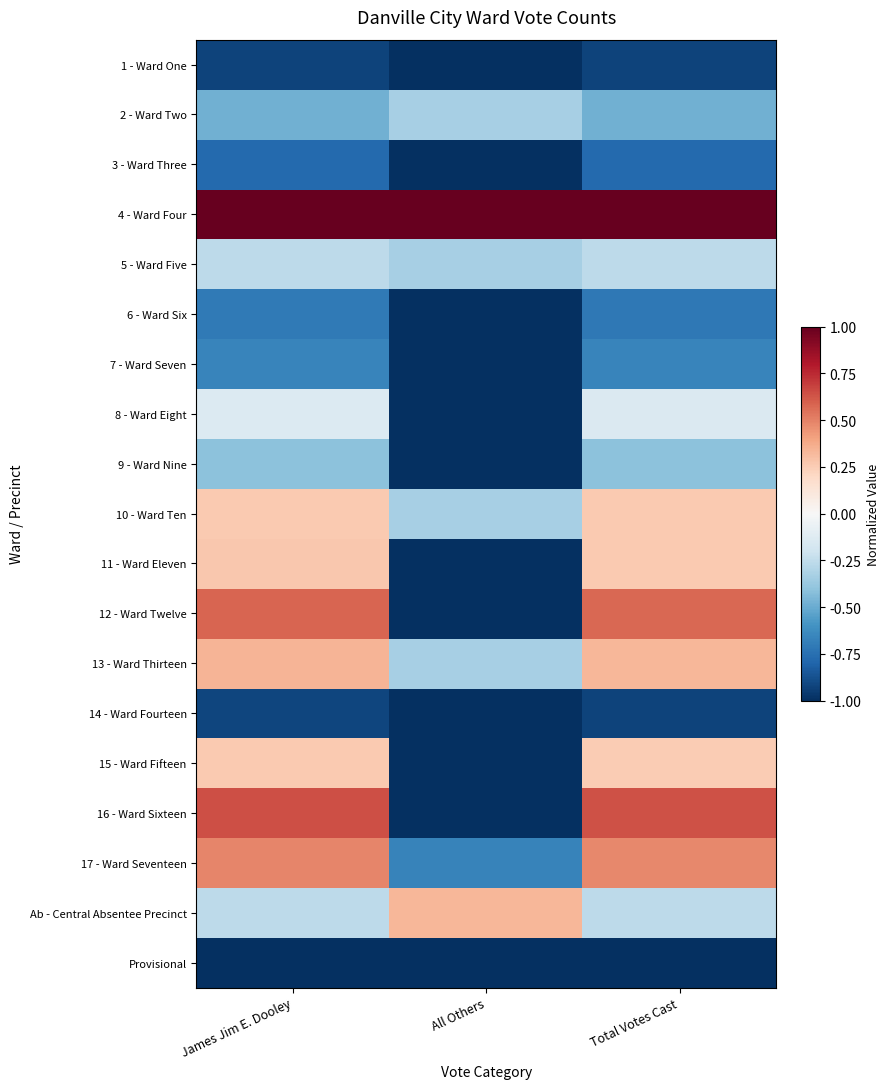

At which category does the chart reach its minimum across all series?

All Others